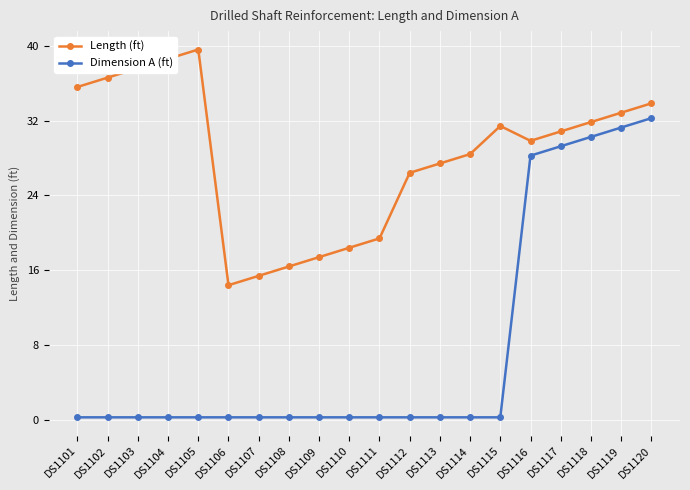

What is the sum of all Dimension A (ft) values?

155.9